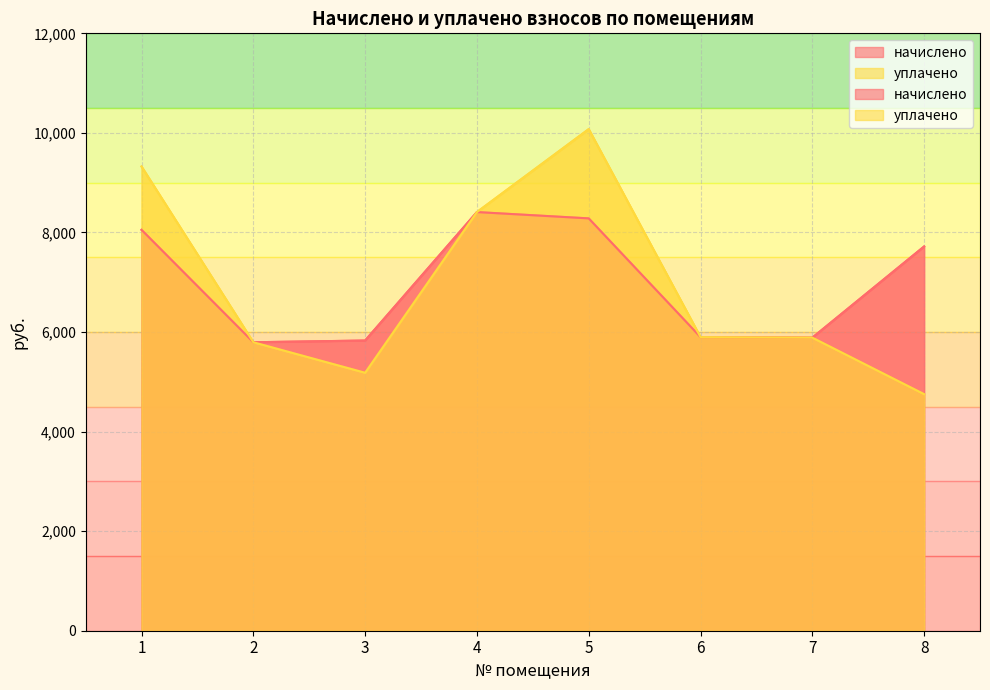

Is it true that начислено equals 7718.5 at 8?

True